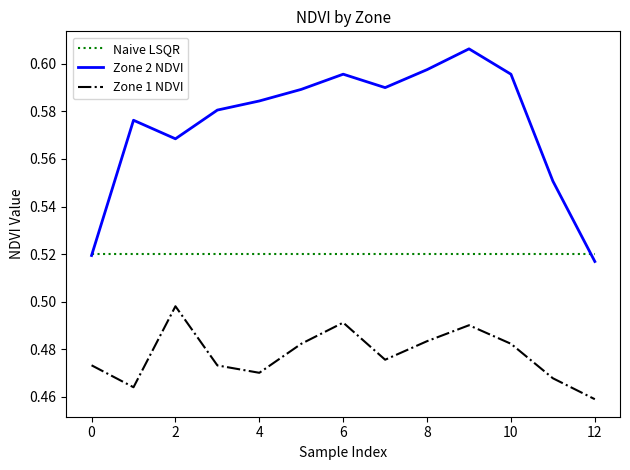

Which series has the largest total across all categories?

Zone 2 NDVI